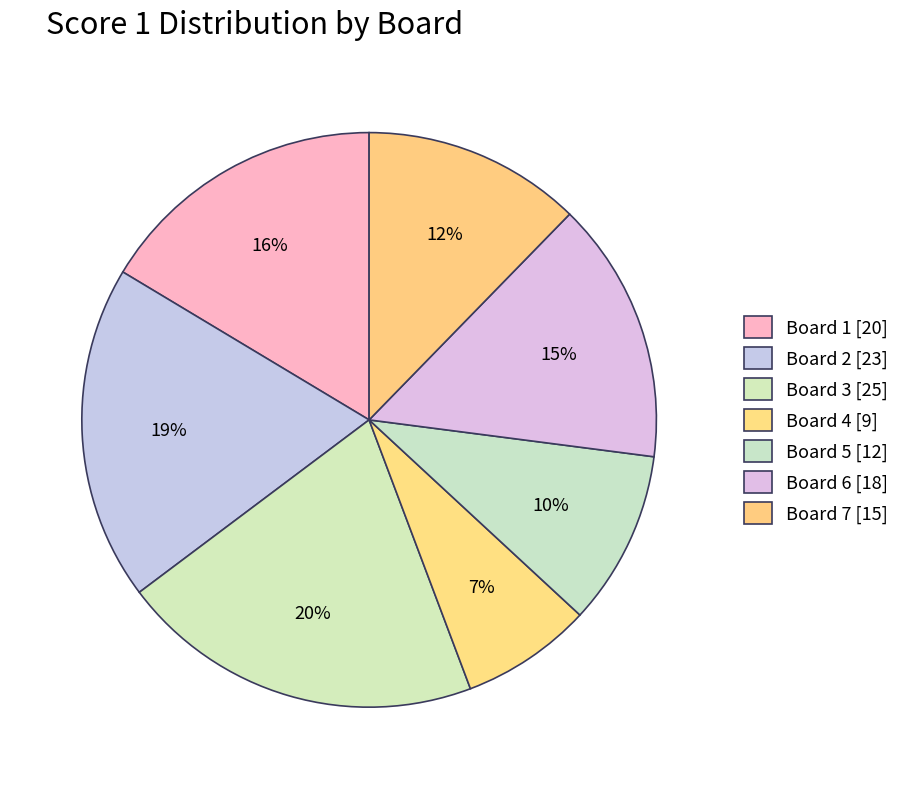

What is the change in value from Board 4 to Board 7?

+6